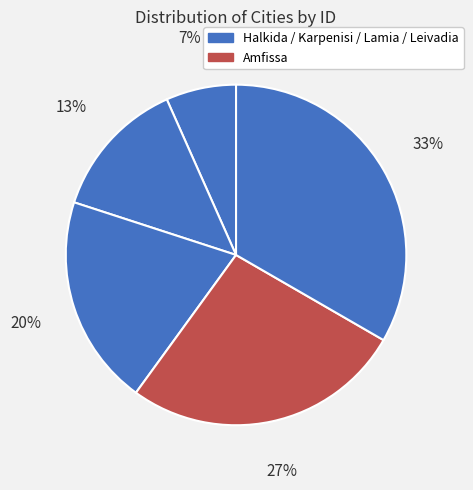

Rank the categories by value from highest to lowest.

Leivadia, Amfissa, Lamia, Karpenisi, Halkida